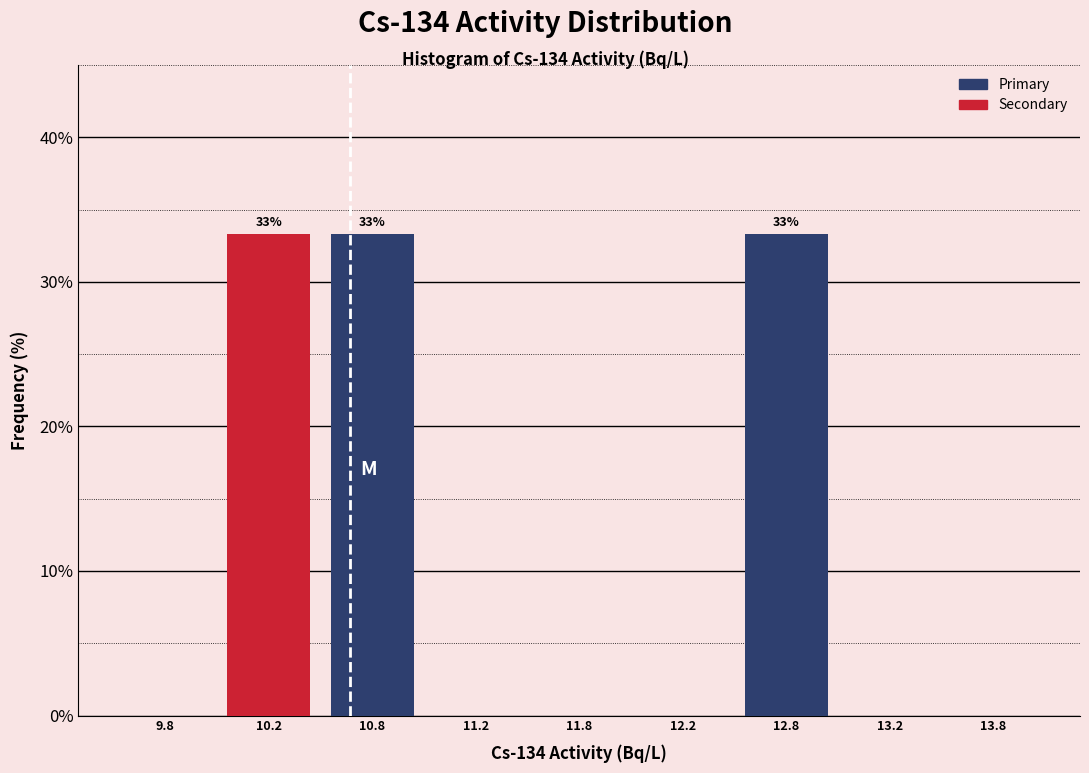

Reading left to right, transcribe all the data shown in this chart.

9.8=0.0	10.2=33.3	10.8=33.3	11.2=0.0	11.8=0.0	12.2=0.0	12.8=33.3	13.2=0.0	13.8=0.0